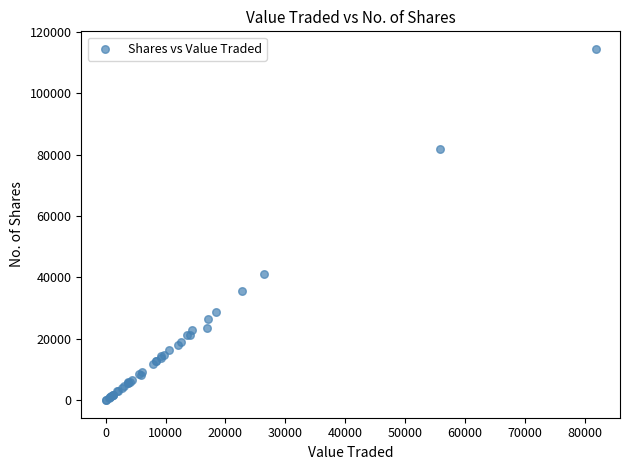

What Y value in the scatter plot is closest to 57230?

41269